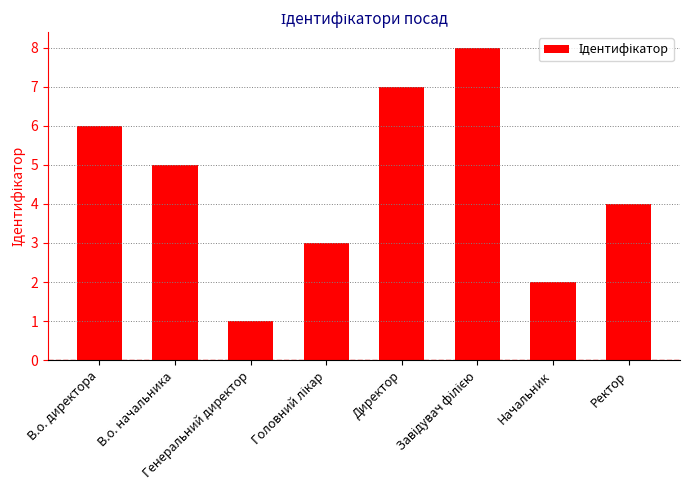

True or false: the data shows 6 at В.о. директора.

True